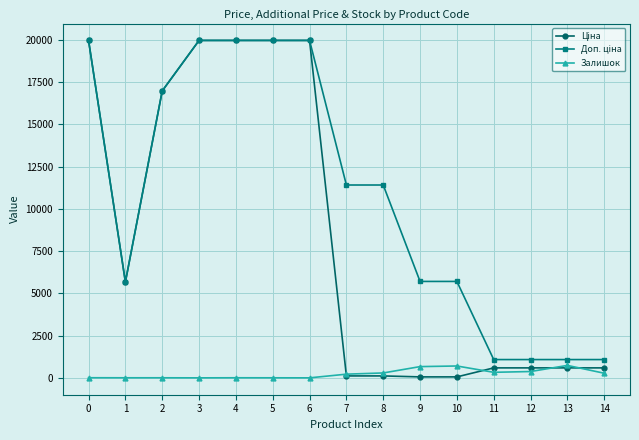

How many data points does each series have?

15